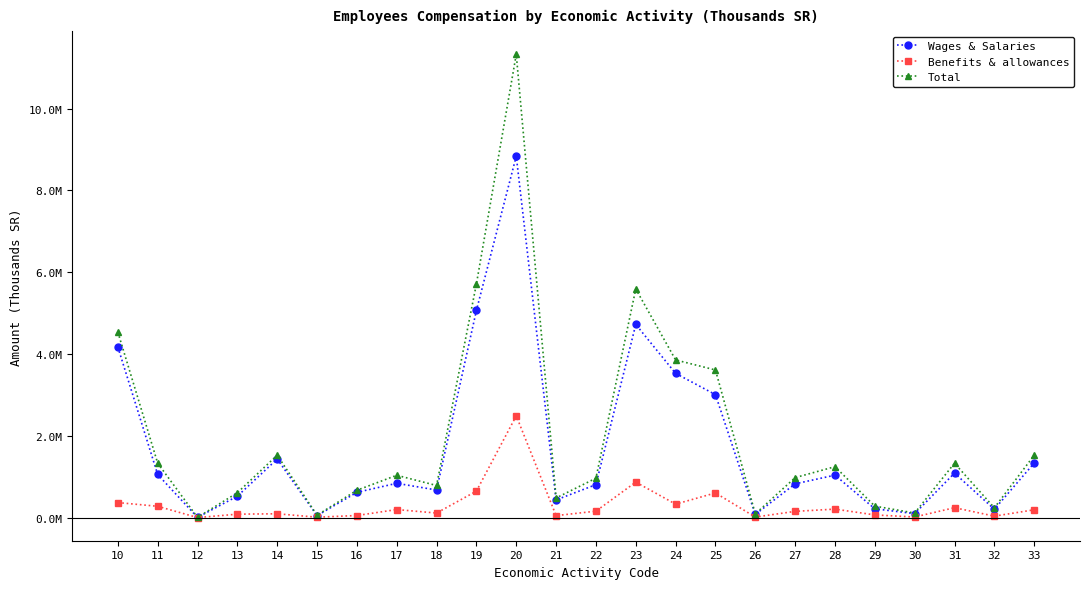

The Benefits & allowances series shows 241850 at 31. True or false?

True